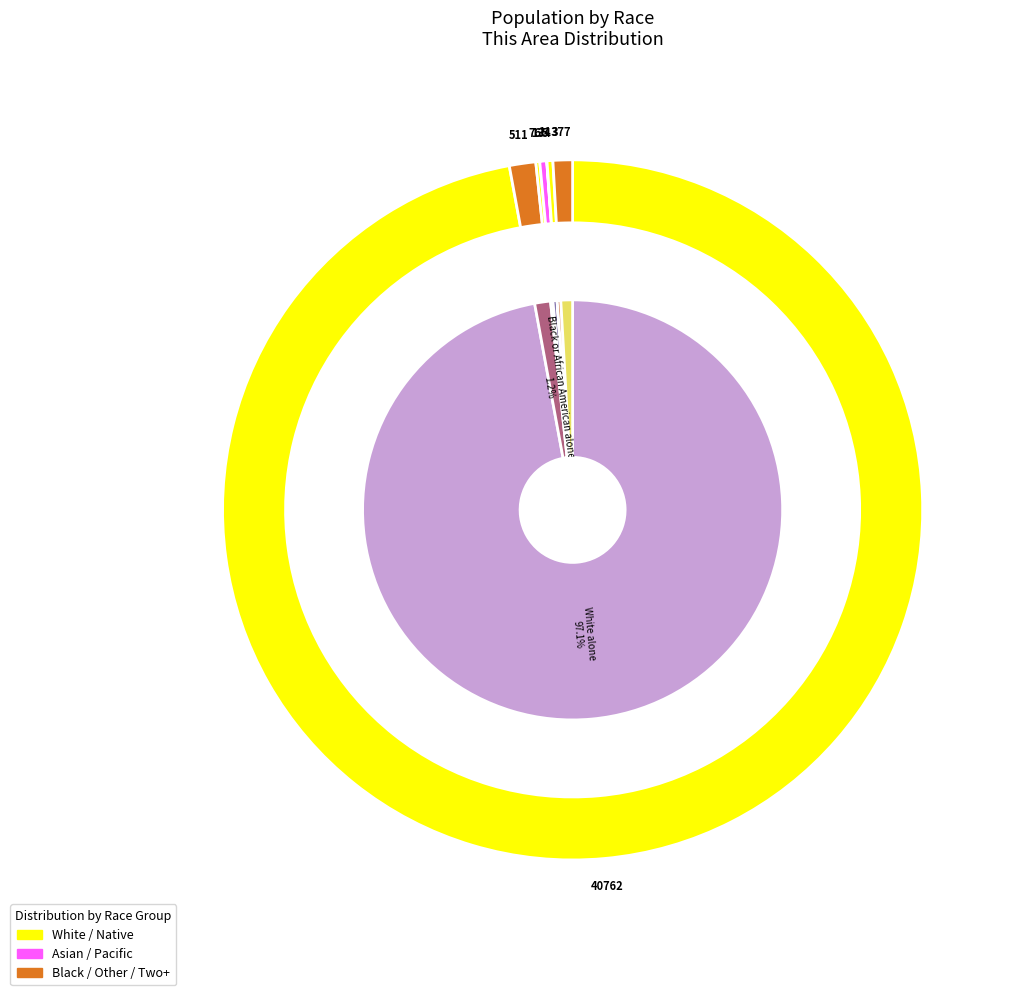

What is the largest slice in the pie chart?

White alone